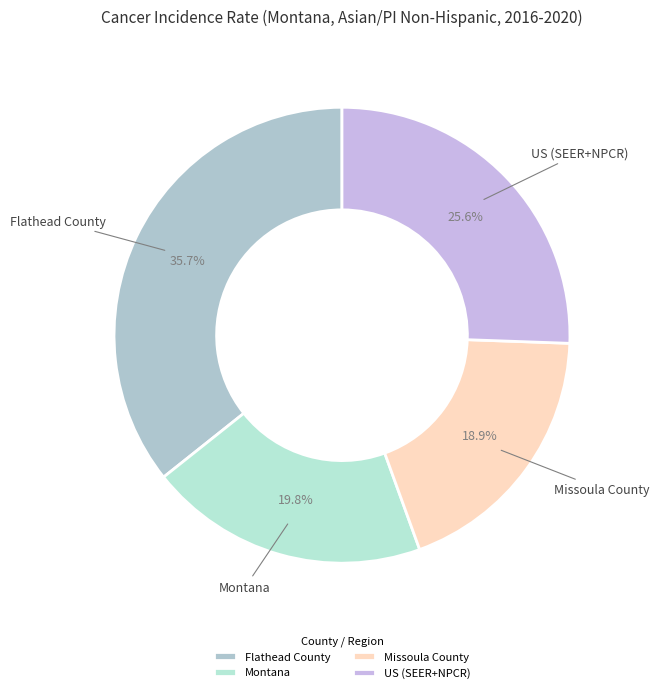

What percentage is the Missoula County slice, to the nearest percent?

19%